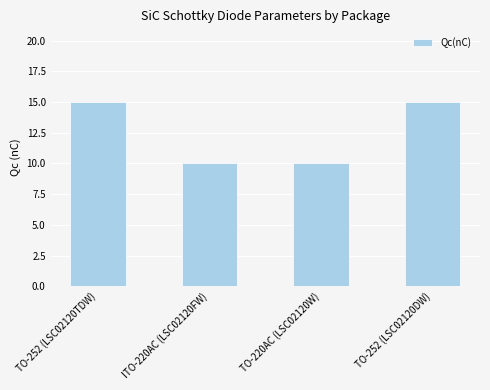

What position from the right is TO-220AC (LSC02120W)?

2